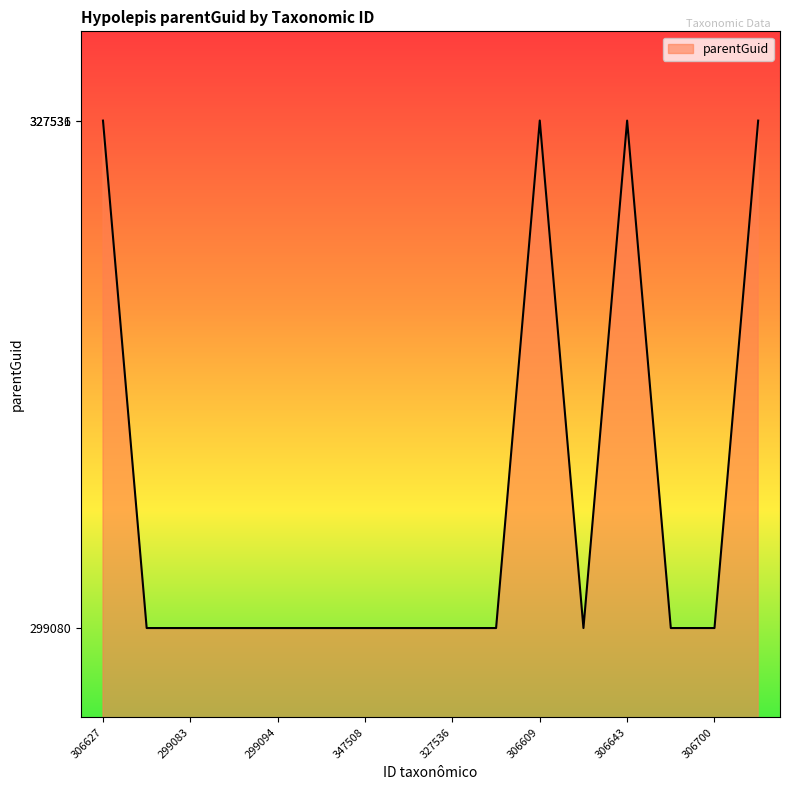

What is the maximum value shown in the chart?

327536